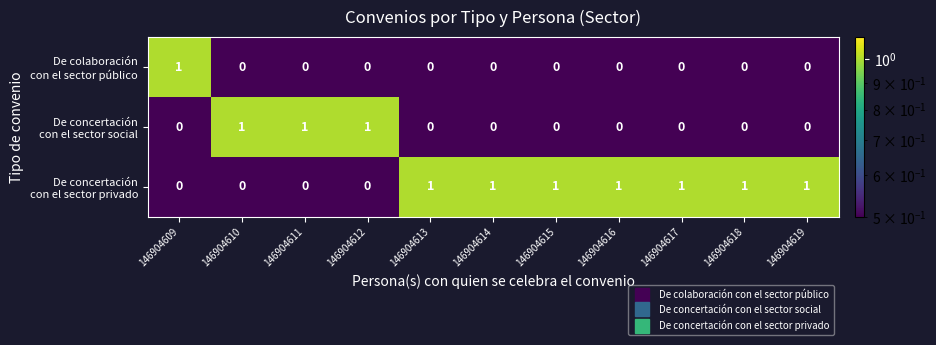

At how many categories does at least one series exceed 0?

11